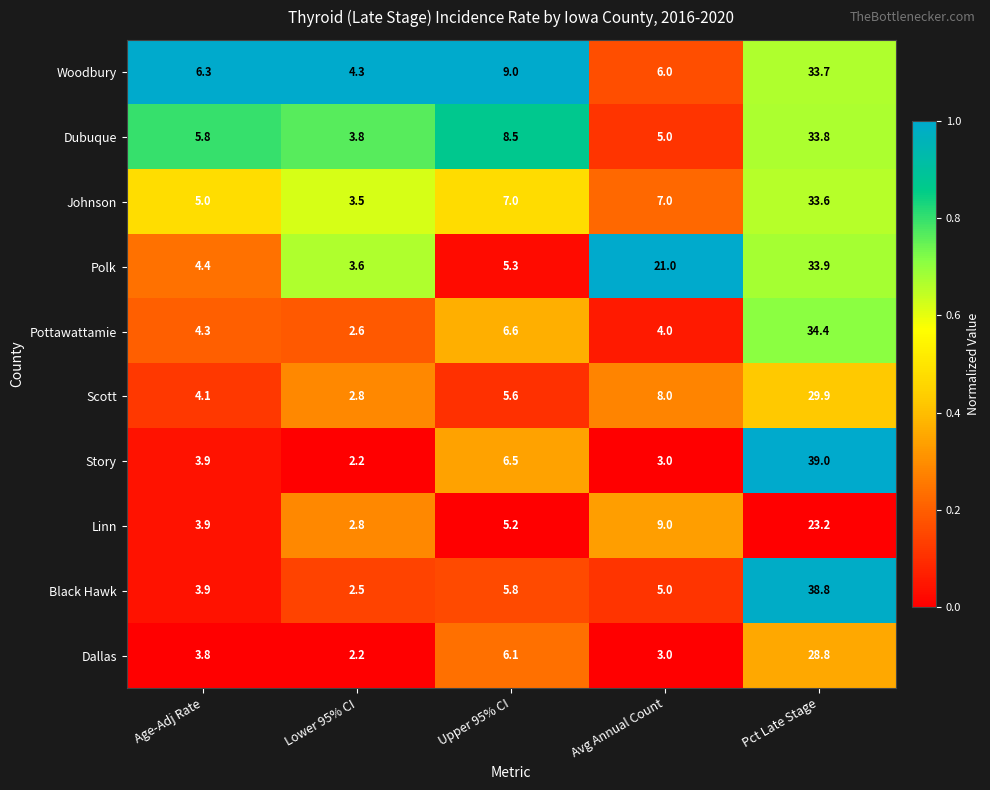

What is the difference between the second highest and minimum values in the Scott series?

5.2